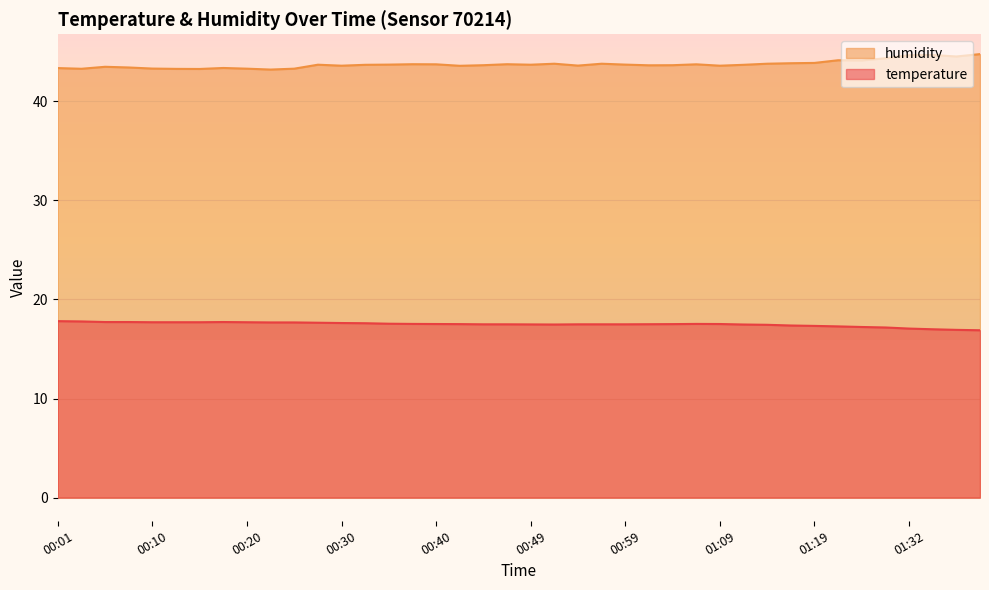

What is the sum of all humidity values?

1749.1